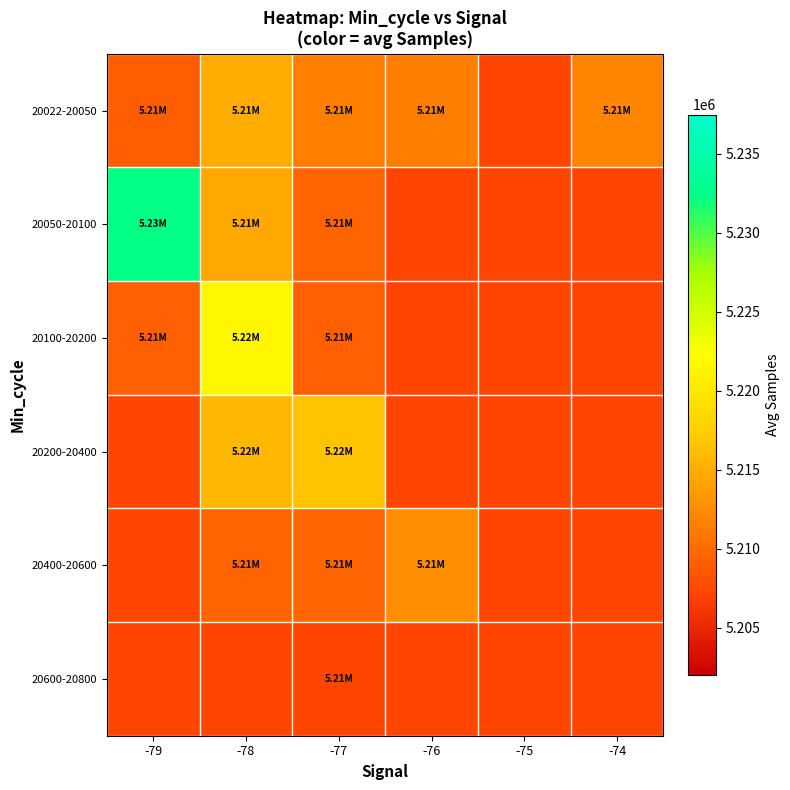

What is the total value across all series at -78?

31283493.2